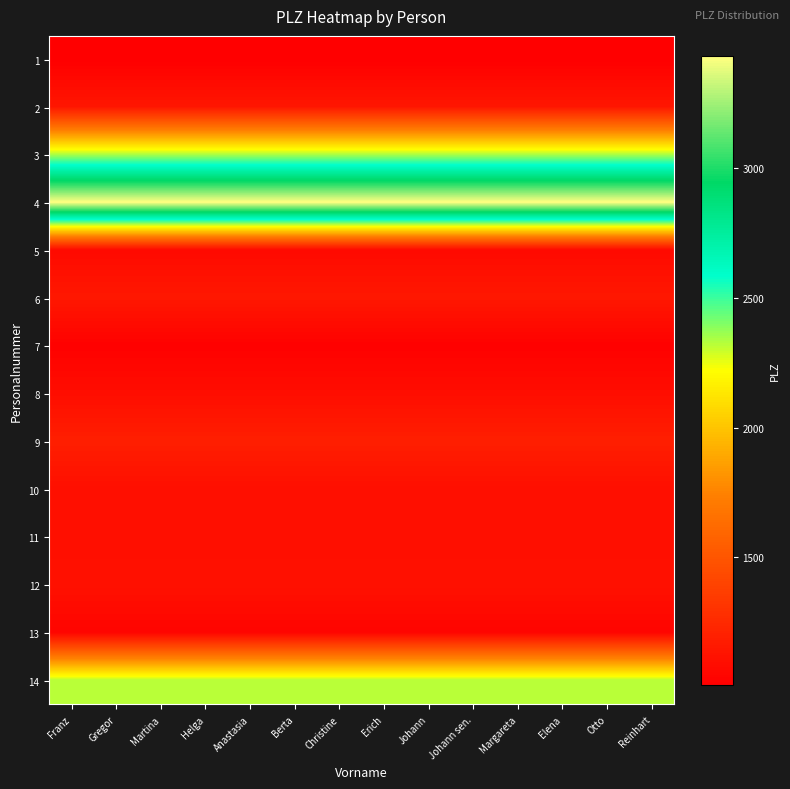

Reading right to left, list all the values displayed in this chart.

1: Reinhart=1010	Otto=1010	Elena=1010	Margareta=1010	Johann sen.=1010	Johann=1010	Erich=1010	Christine=1010	Berta=1010	Anastasia=1010	Helga=1010	Martina=1010	Gregor=1010	Franz=1010
2: Reinhart=1140	Otto=1140	Elena=1140	Margareta=1140	Johann sen.=1140	Johann=1140	Erich=1140	Christine=1140	Berta=1140	Anastasia=1140	Helga=1140	Martina=1140	Gregor=1140	Franz=1140
3: Reinhart=2340	Otto=2340	Elena=2340	Margareta=2340	Johann sen.=2340	Johann=2340	Erich=2340	Christine=2340	Berta=2340	Anastasia=2340	Helga=2340	Martina=2340	Gregor=2340	Franz=2340
4: Reinhart=3433	Otto=3433	Elena=3433	Margareta=3433	Johann sen.=3433	Johann=3433	Erich=3433	Christine=3433	Berta=3433	Anastasia=3433	Helga=3433	Martina=3433	Gregor=3433	Franz=3433
5: Reinhart=1070	Otto=1070	Elena=1070	Margareta=1070	Johann sen.=1070	Johann=1070	Erich=1070	Christine=1070	Berta=1070	Anastasia=1070	Helga=1070	Martina=1070	Gregor=1070	Franz=1070
6: Reinhart=1150	Otto=1150	Elena=1150	Margareta=1150	Johann sen.=1150	Johann=1150	Erich=1150	Christine=1150	Berta=1150	Anastasia=1150	Helga=1150	Martina=1150	Gregor=1150	Franz=1150
7: Reinhart=1020	Otto=1020	Elena=1020	Margareta=1020	Johann sen.=1020	Johann=1020	Erich=1020	Christine=1020	Berta=1020	Anastasia=1020	Helga=1020	Martina=1020	Gregor=1020	Franz=1020
8: Reinhart=1090	Otto=1090	Elena=1090	Margareta=1090	Johann sen.=1090	Johann=1090	Erich=1090	Christine=1090	Berta=1090	Anastasia=1090	Helga=1090	Martina=1090	Gregor=1090	Franz=1090
9: Reinhart=1190	Otto=1190	Elena=1190	Margareta=1190	Johann sen.=1190	Johann=1190	Erich=1190	Christine=1190	Berta=1190	Anastasia=1190	Helga=1190	Martina=1190	Gregor=1190	Franz=1190
10: Reinhart=1100	Otto=1100	Elena=1100	Margareta=1100	Johann sen.=1100	Johann=1100	Erich=1100	Christine=1100	Berta=1100	Anastasia=1100	Helga=1100	Martina=1100	Gregor=1100	Franz=1100
11: Reinhart=1100	Otto=1100	Elena=1100	Margareta=1100	Johann sen.=1100	Johann=1100	Erich=1100	Christine=1100	Berta=1100	Anastasia=1100	Helga=1100	Martina=1100	Gregor=1100	Franz=1100
12: Reinhart=1110	Otto=1110	Elena=1110	Margareta=1110	Johann sen.=1110	Johann=1110	Erich=1110	Christine=1110	Berta=1110	Anastasia=1110	Helga=1110	Martina=1110	Gregor=1110	Franz=1110
13: Reinhart=1040	Otto=1040	Elena=1040	Margareta=1040	Johann sen.=1040	Johann=1040	Erich=1040	Christine=1040	Berta=1040	Anastasia=1040	Helga=1040	Martina=1040	Gregor=1040	Franz=1040
14: Reinhart=2320	Otto=2320	Elena=2320	Margareta=2320	Johann sen.=2320	Johann=2320	Erich=2320	Christine=2320	Berta=2320	Anastasia=2320	Helga=2320	Martina=2320	Gregor=2320	Franz=2320